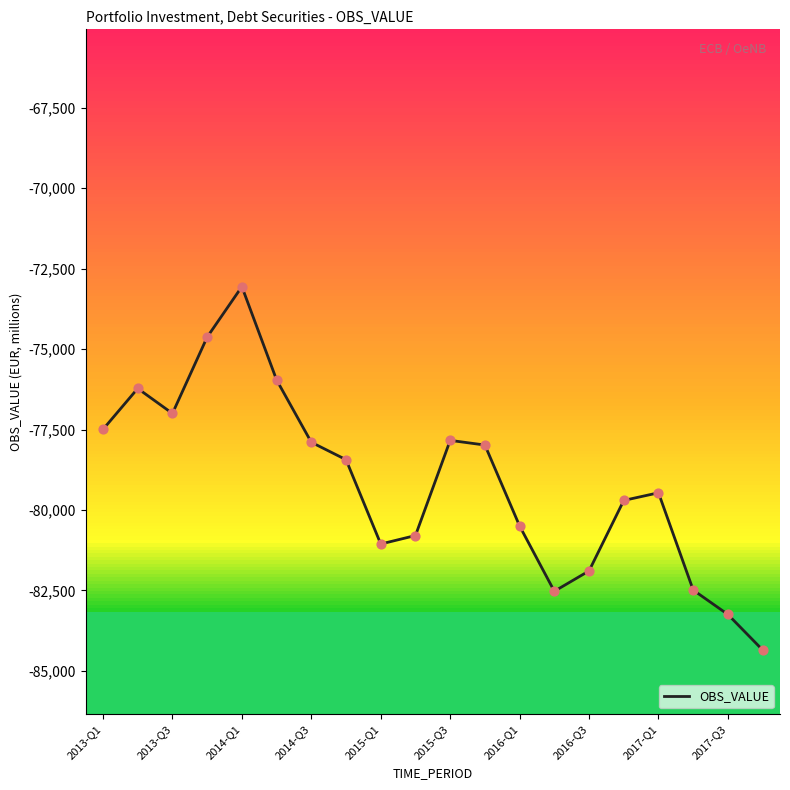

What is the difference between the maximum and minimum values?

11296